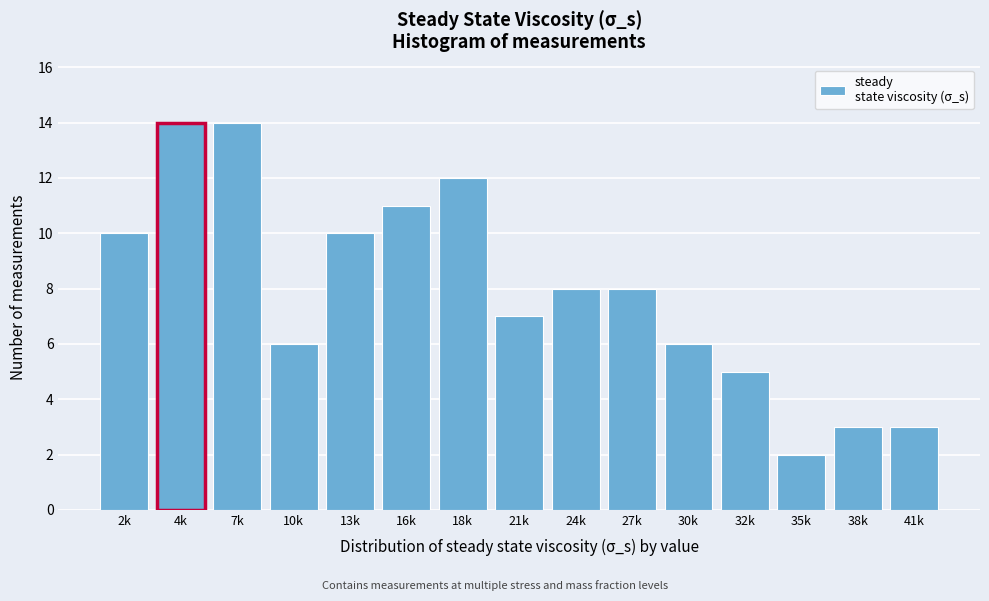

Reading left to right, what are all the values shown in this chart?

2k=10	4k=14	7k=14	10k=6	13k=10	16k=11	18k=12	21k=7	24k=8	27k=8	30k=6	32k=5	35k=2	38k=3	41k=3